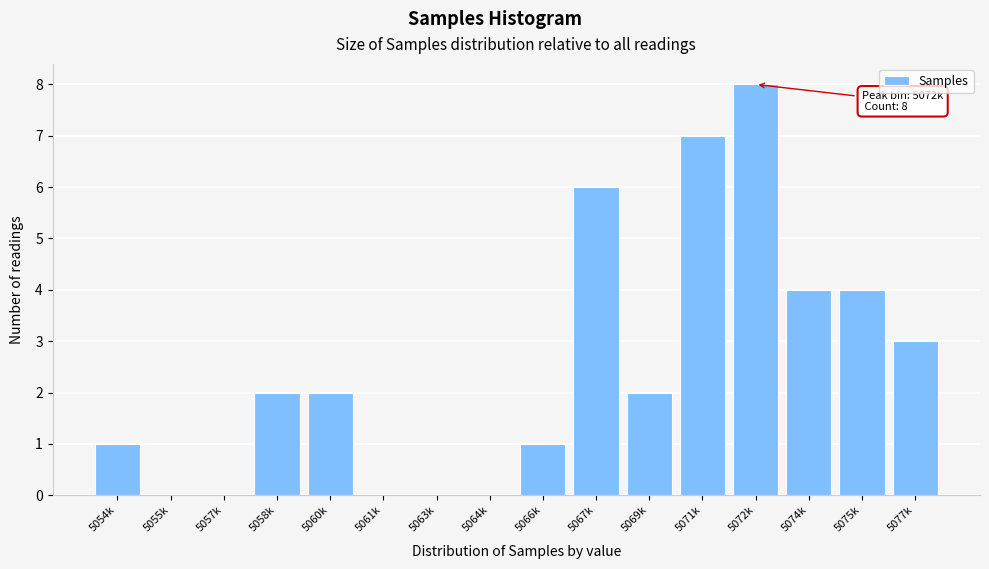

Reading right to left, extract all data points from this chart.

5077k=3	5075k=4	5074k=4	5072k=8	5071k=7	5069k=2	5067k=6	5066k=1	5064k=0	5063k=0	5061k=0	5060k=2	5058k=2	5057k=0	5055k=0	5054k=1